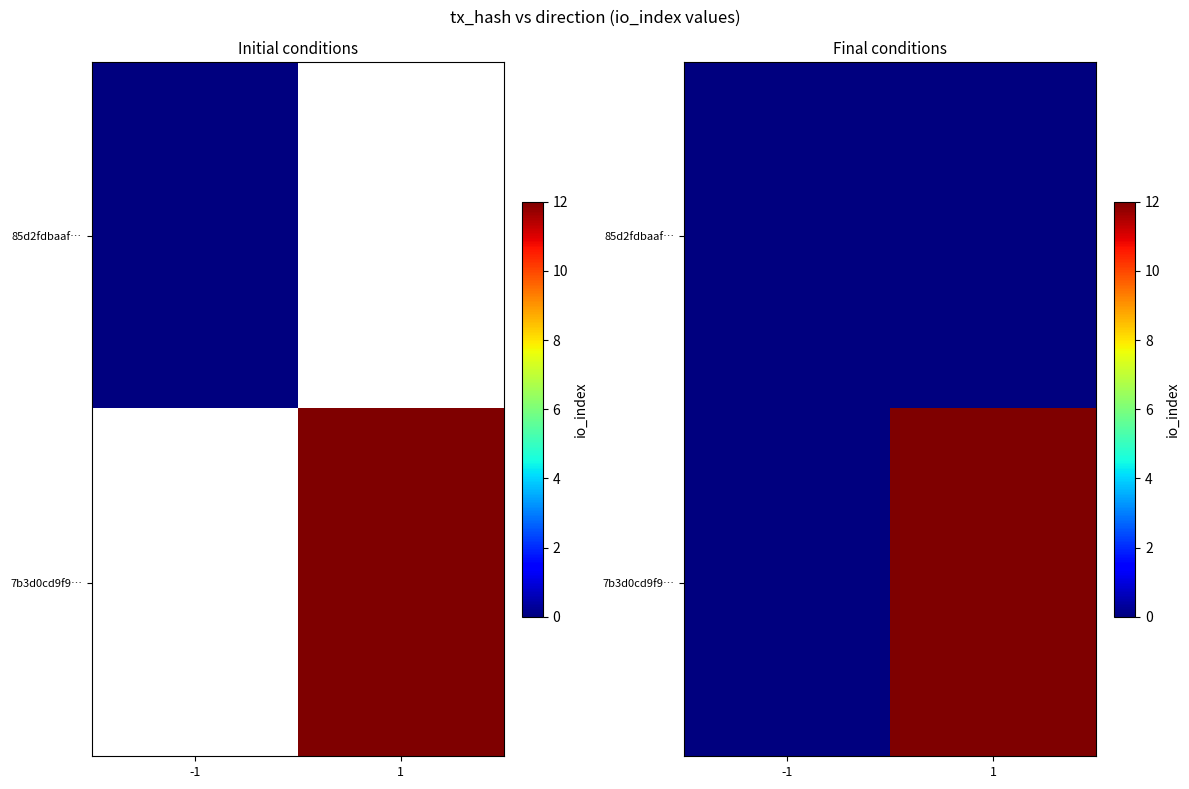

What is the average value of the 7b3d0cd9f9… series?

6